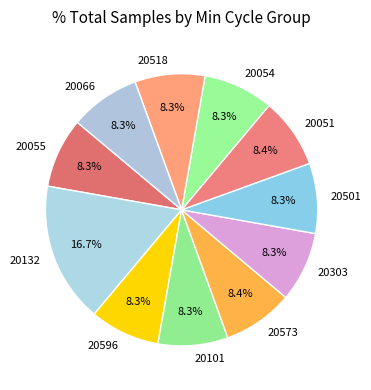

To the nearest percent, what percentage of the pie is 20518?

8%